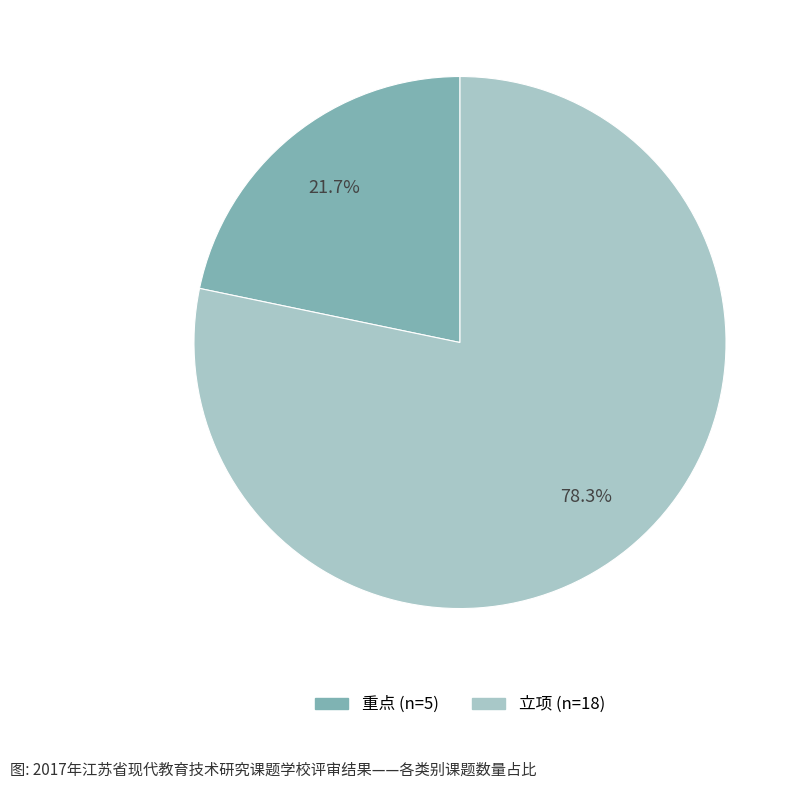

Count the number of slices in the pie.

2